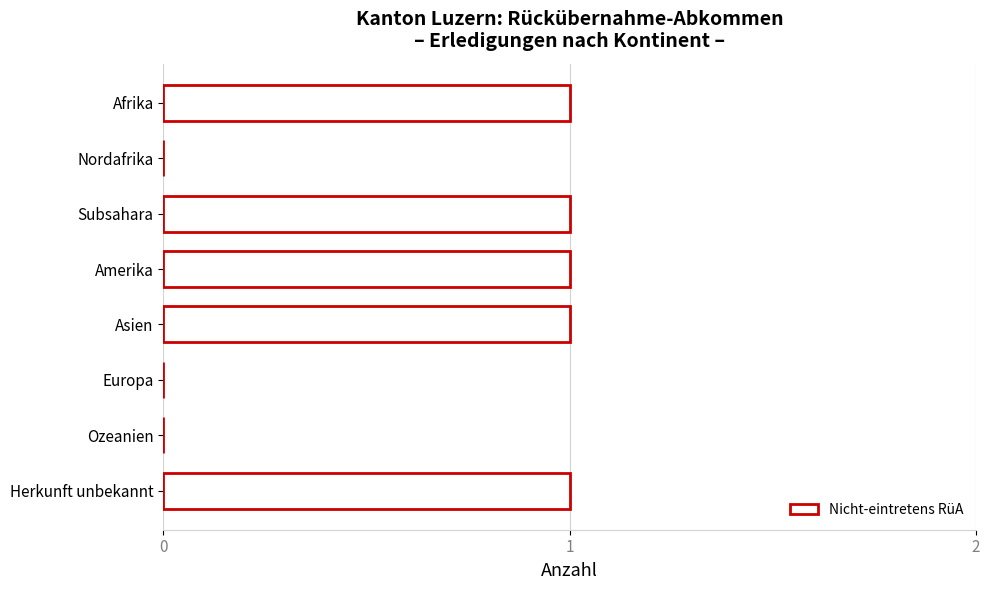

Reading top to bottom, transcribe all the data shown in this chart.

Afrika=1	Nordafrika=0	Subsahara=1	Amerika=1	Asien=1	Europa=0	Ozeanien=0	Herkunft unbekannt=1